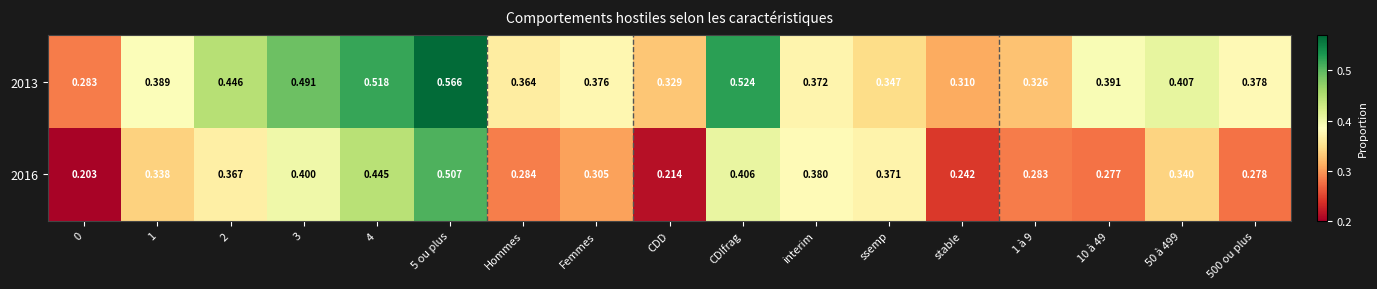

Is the value of 2016 at CDIfrag greater than the value of 2013 at interim?

Yes